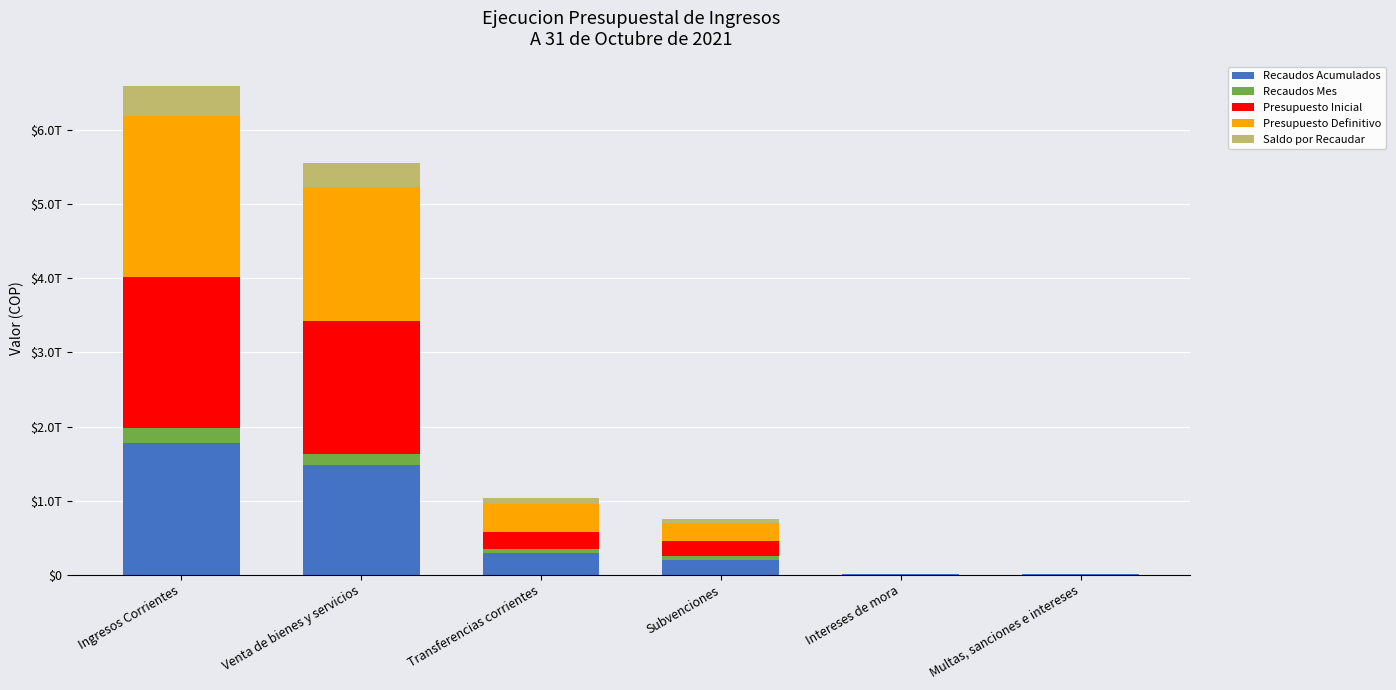

Is it true that Recaudos Acumulados equals 266309181327 at Subvenciones?

False